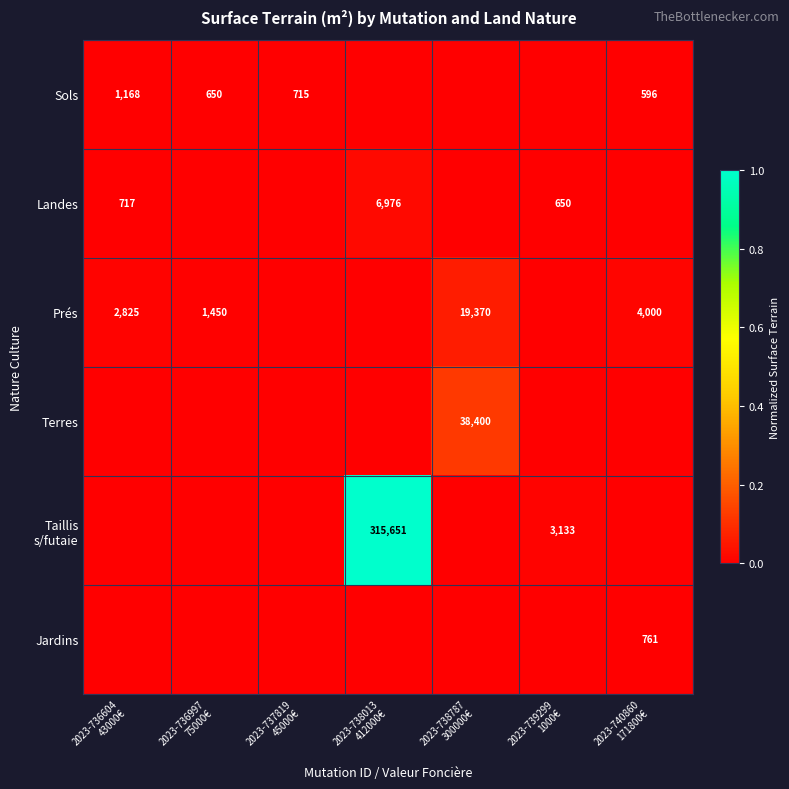

The value of Sols at 2023-736997 75000€ is 0.0. True or false?

False